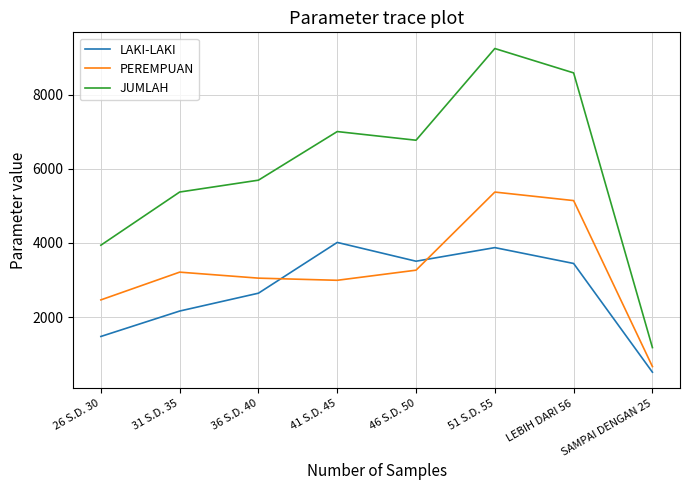

What are all the series names shown in the legend?

LAKI-LAKI, PEREMPUAN, JUMLAH